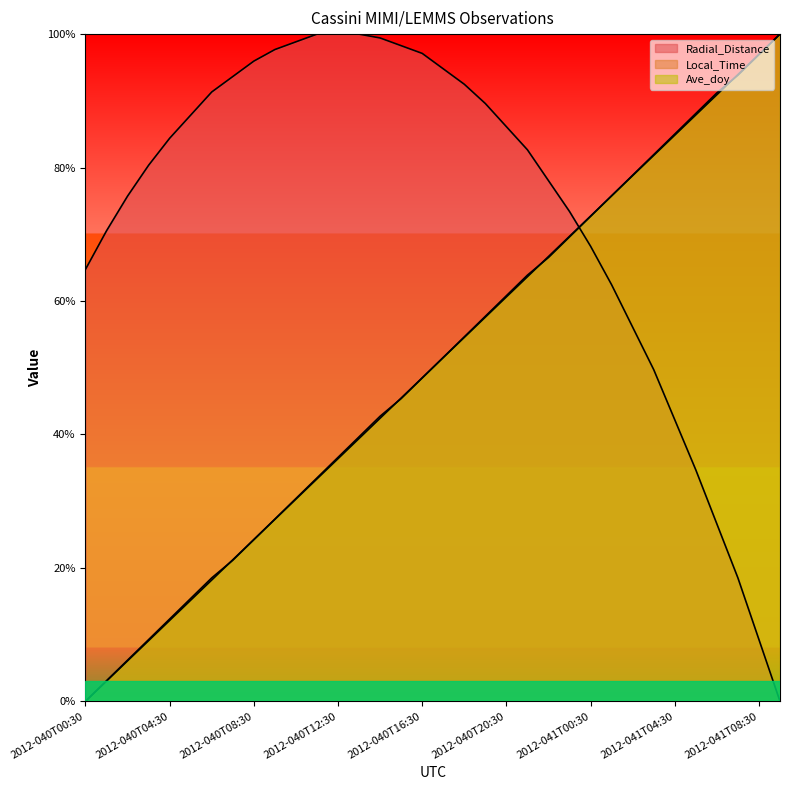

True or false: Local_Time has a value of 0.6 at 2012-040T21:30.

True